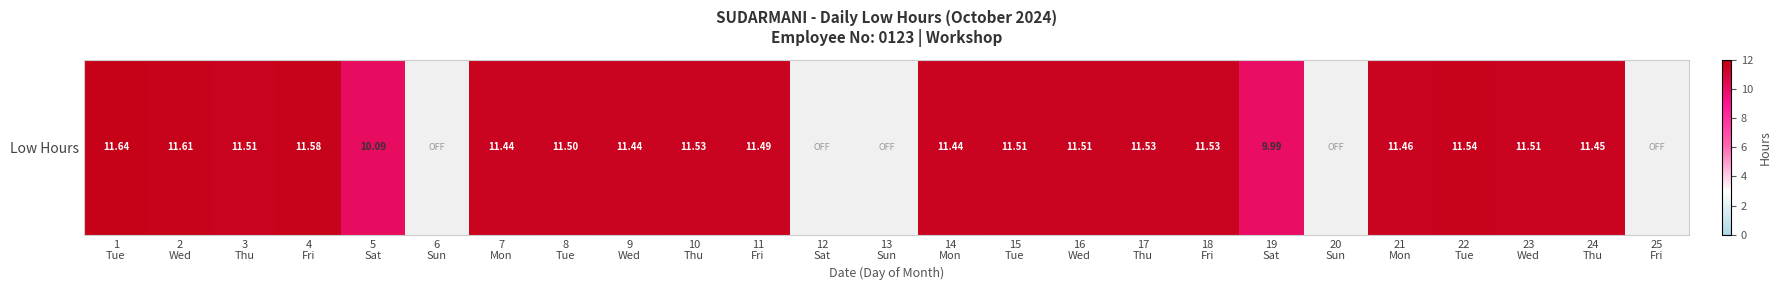

True or false: the data shows 18.8 at 14
Mon.

False